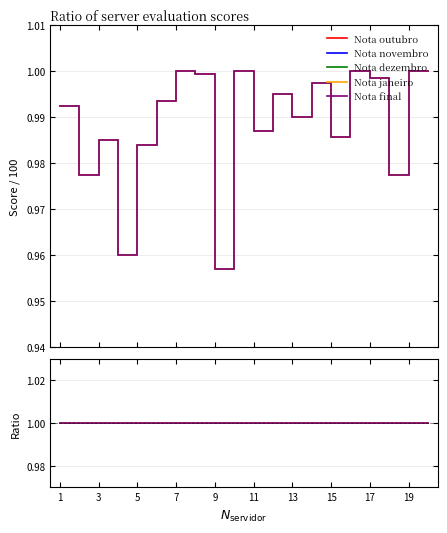

List the labels in order of Nota dezembro value, largest first.

7, 10, 16, 19, 20, 8, 17, 14, 12, 6, 1, 13, 11, 15, 3, 5, 2, 18, 4, 9